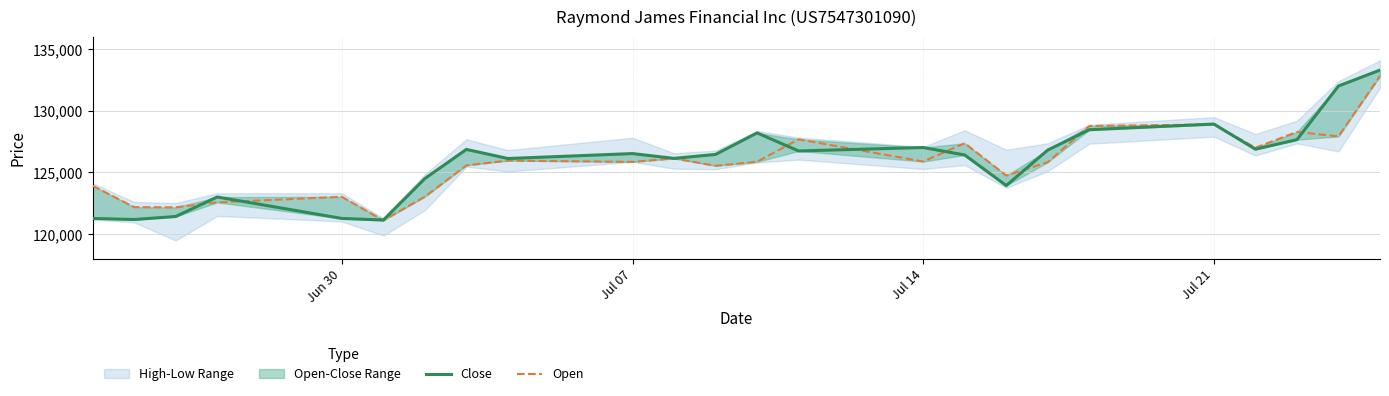

What is the maximum value for Close?

133290